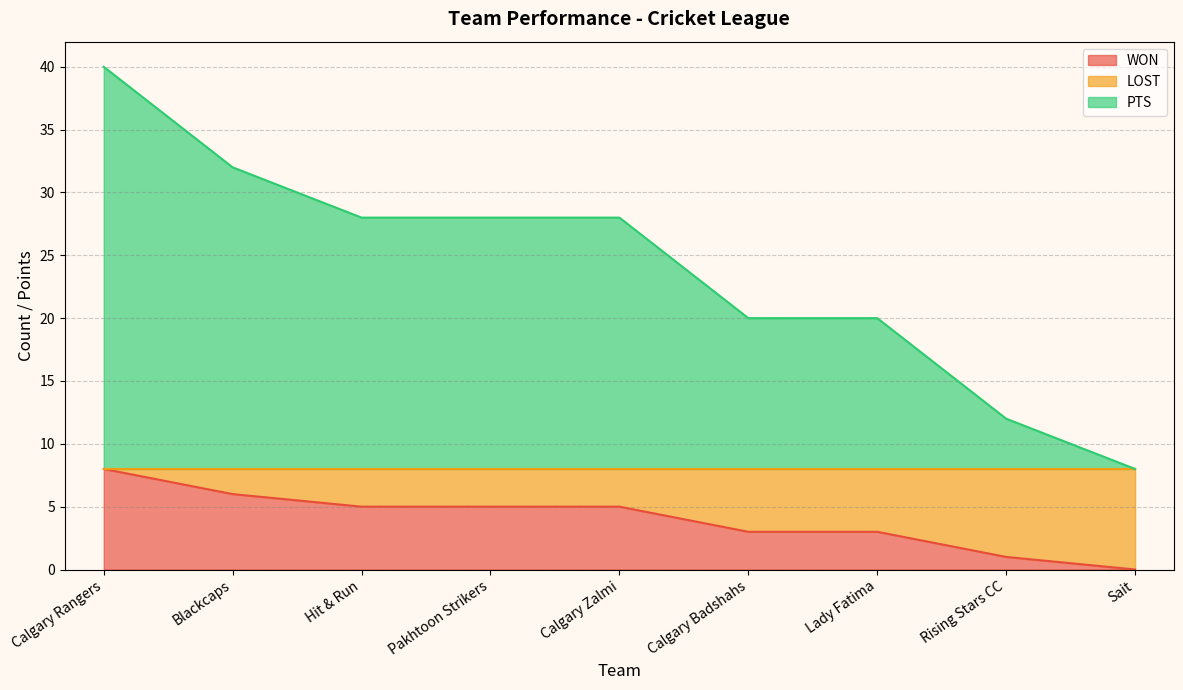

Rank the series by their average value, from lowest to highest.

WON, PTS